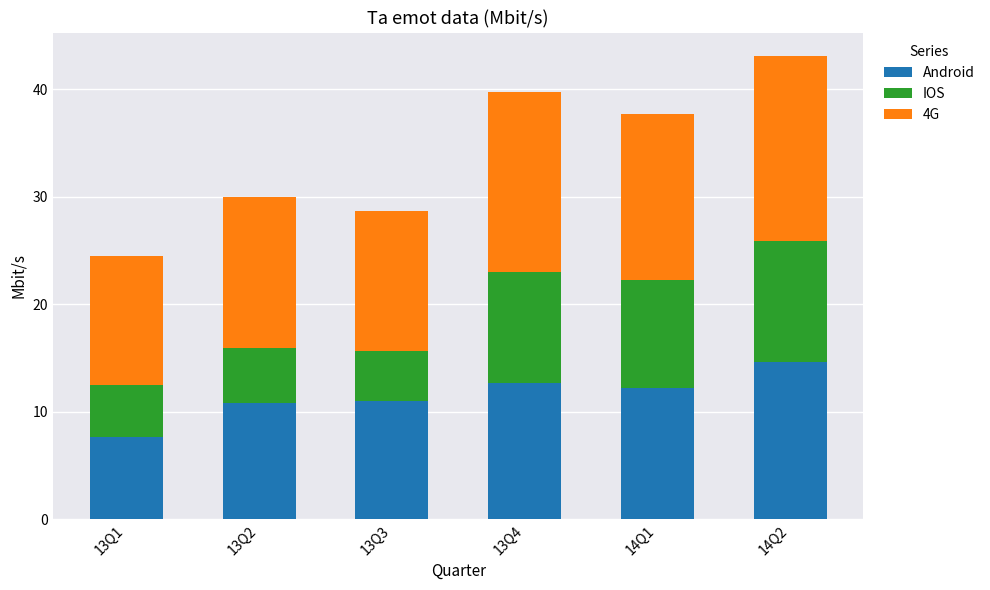

At which label does Android reach its peak?

14Q2